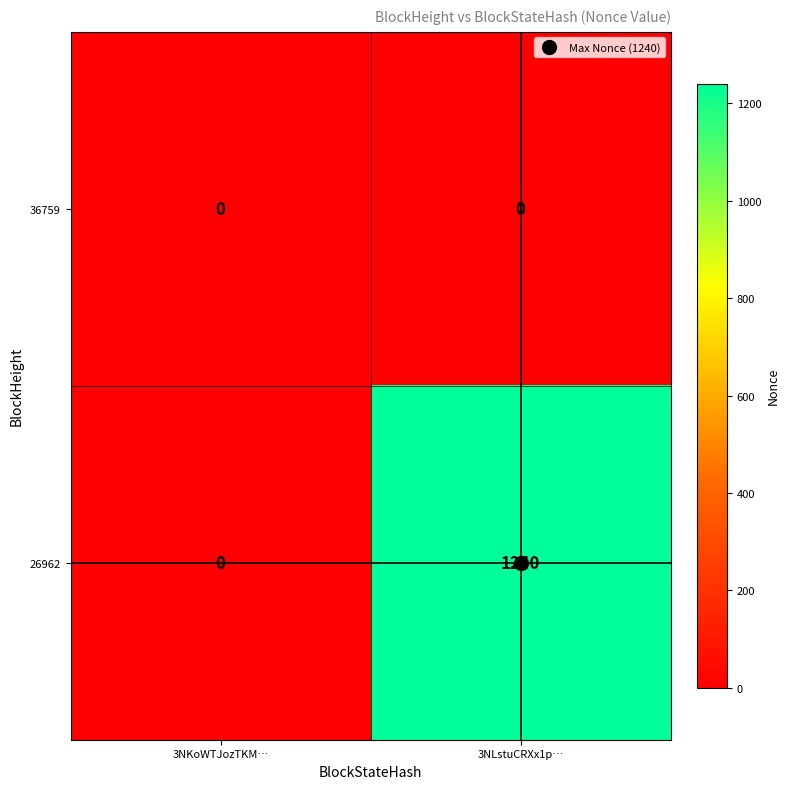

At which label is 26962 closest to 620?

3NKoWTJozTKM…